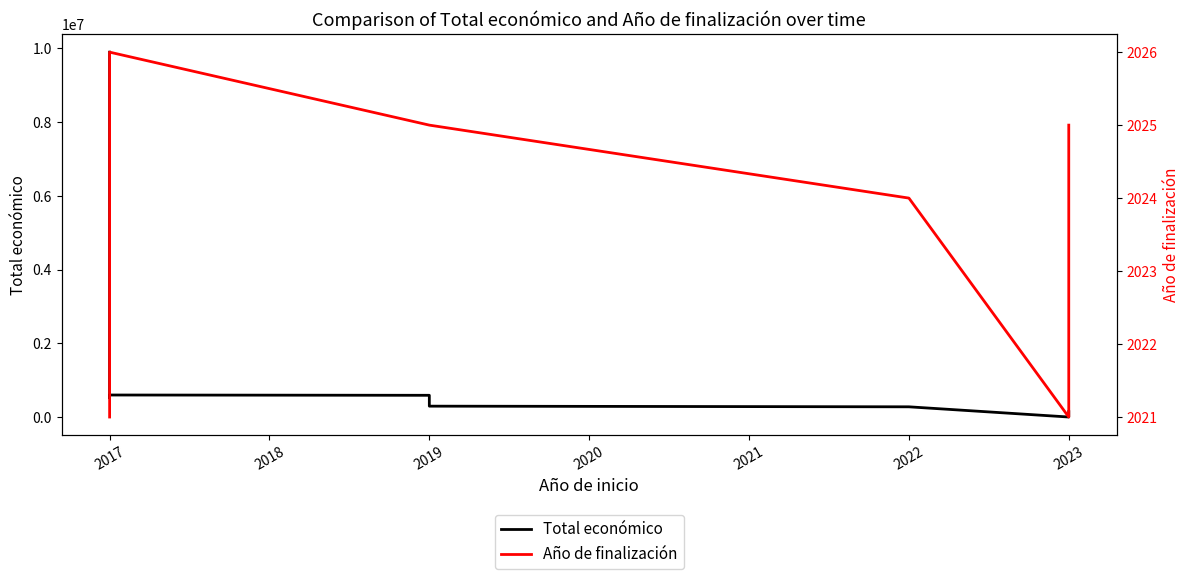

True or false: Total económico and Año de finalización cross at least once.

False